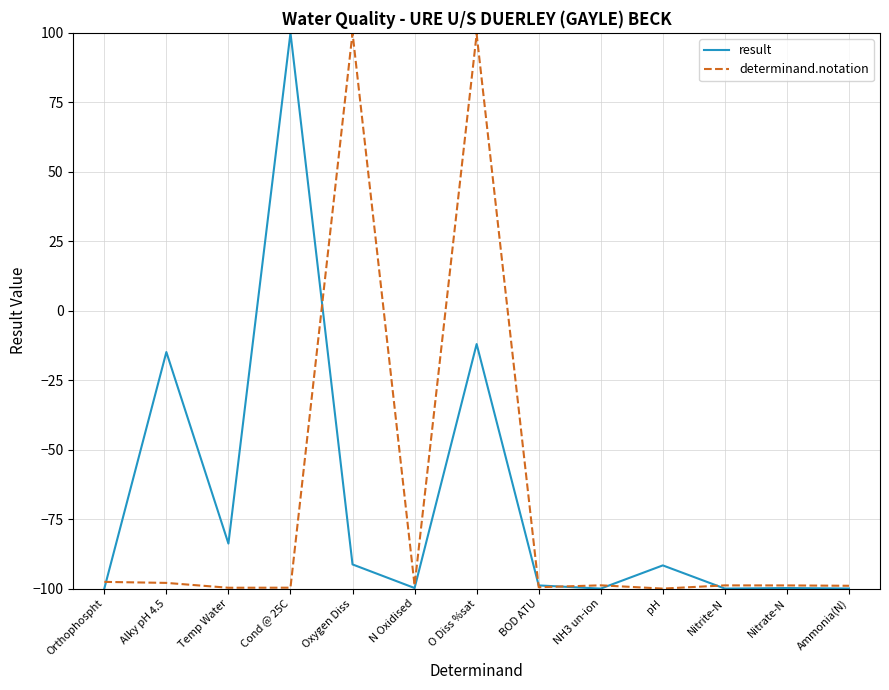

At which category is the sum across all series the highest?

O Diss %sat